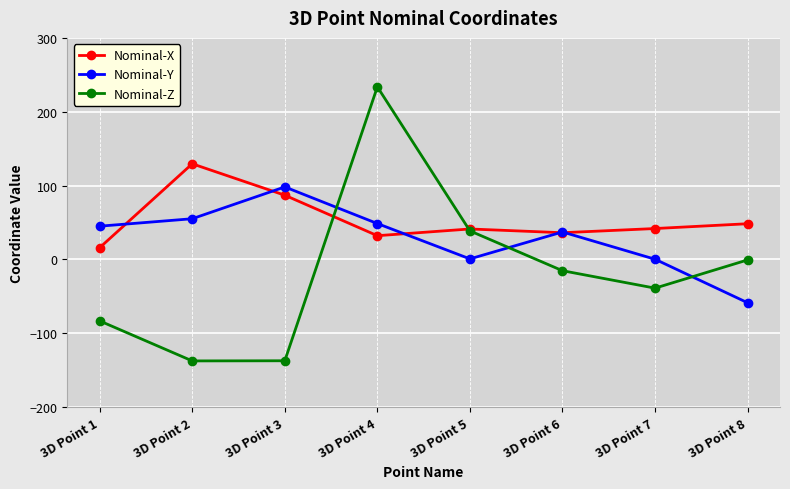

At which label does Nominal-X first exceed 41?

3D Point 2